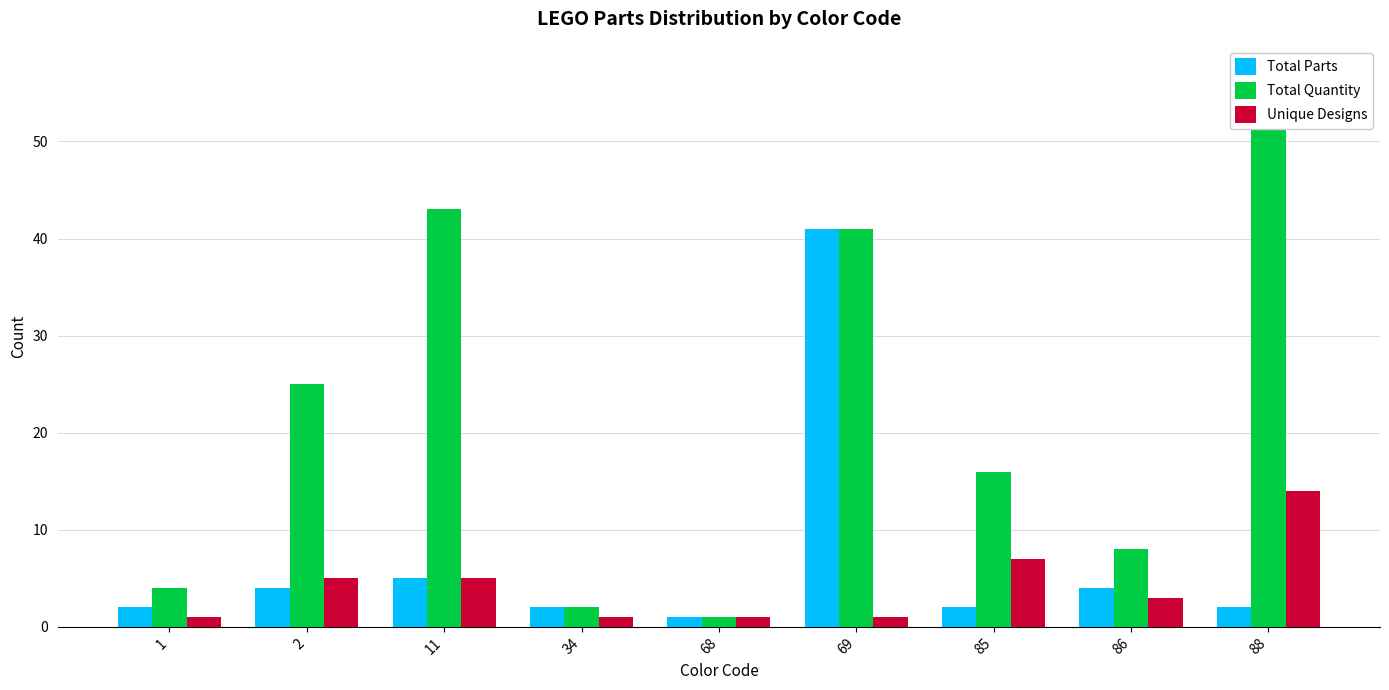

Reading left to right, extract all data points from this chart.

Total Parts: 2	4	5	2	1	41	2	4	2
Total Quantity: 4	25	43	2	1	41	16	8	57
Unique Designs: 1	5	5	1	1	1	7	3	14